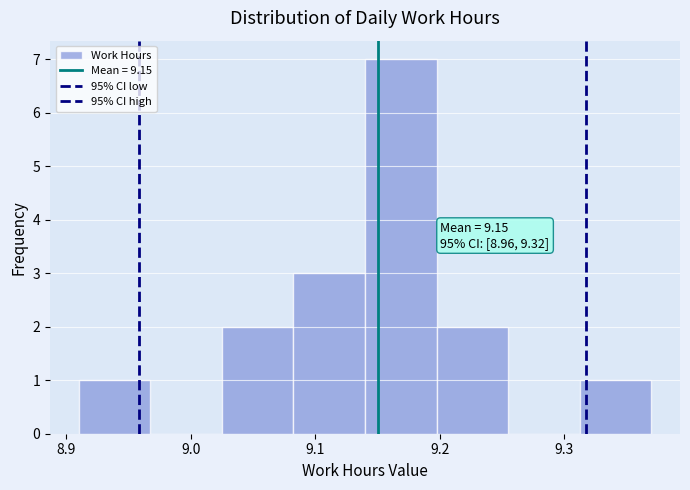

Which range on the x-axis has the tallest bar?

9.14 to 9.20